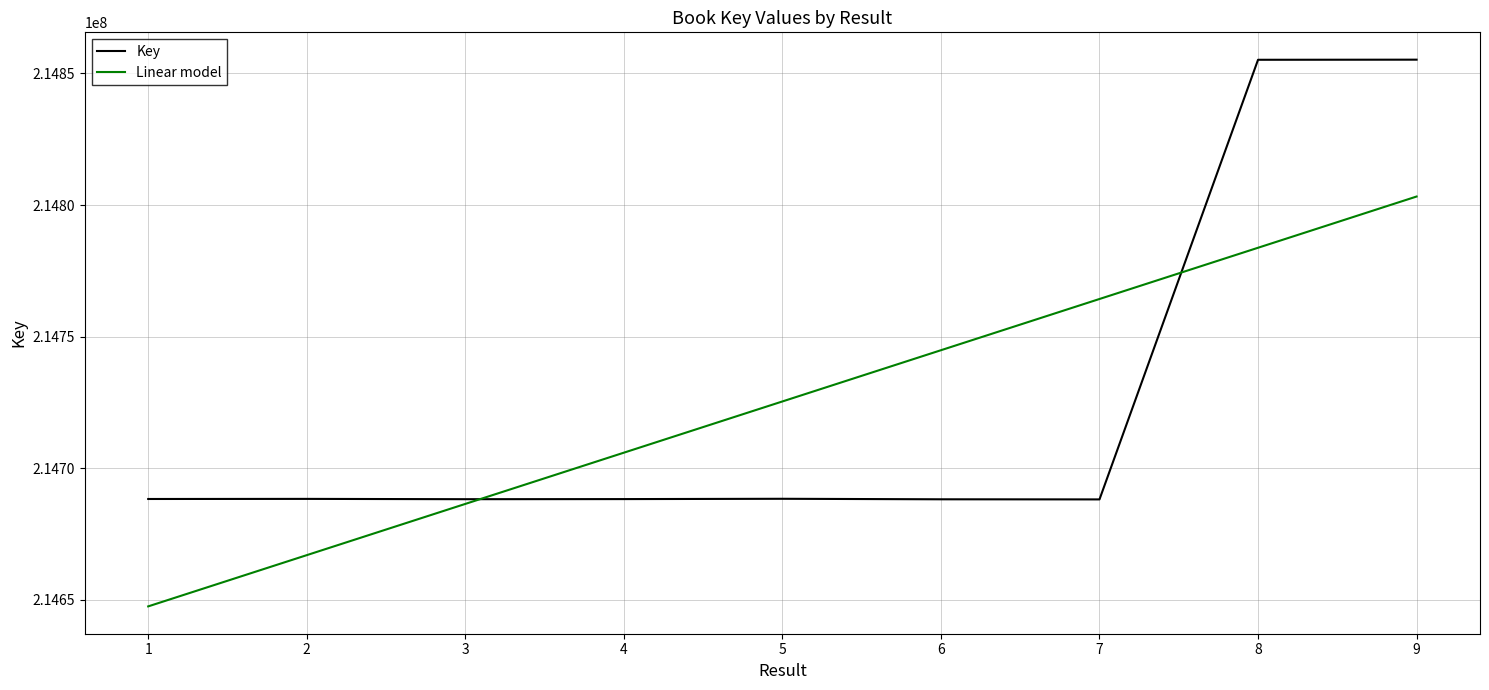

At which category does the chart reach its minimum across all series?

1